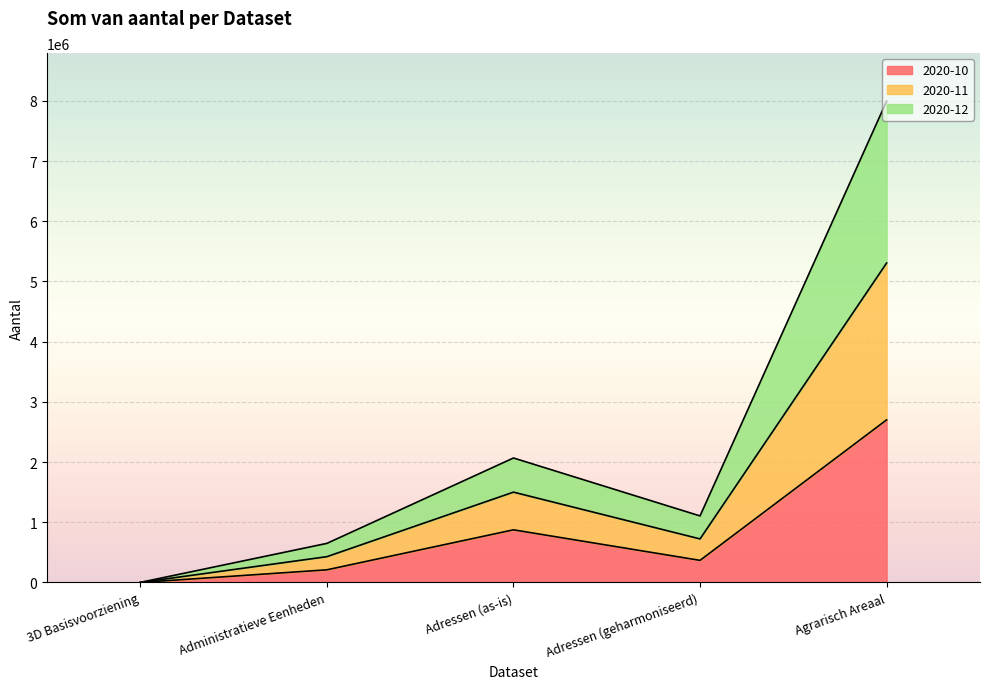

Rank the series by their maximum value, from lowest to highest.

2020-10, 2020-12, 2020-11